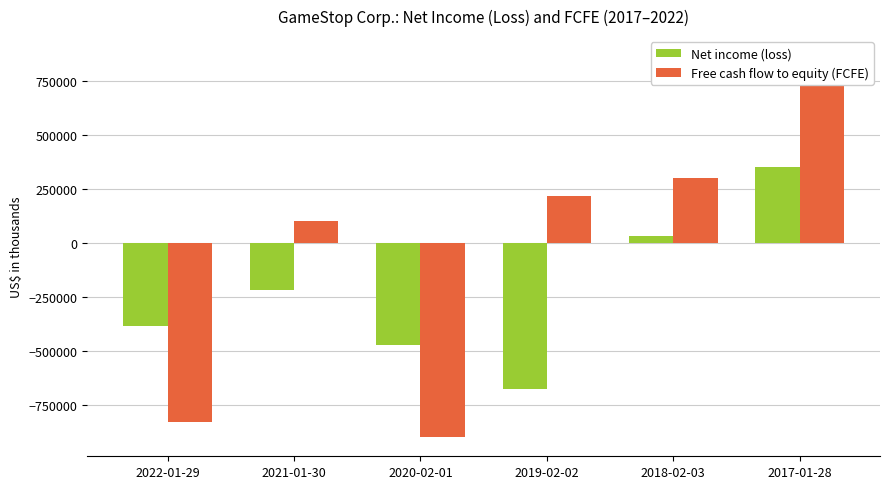

What are all the series names shown in the legend?

Net income (loss), Free cash flow to equity (FCFE)